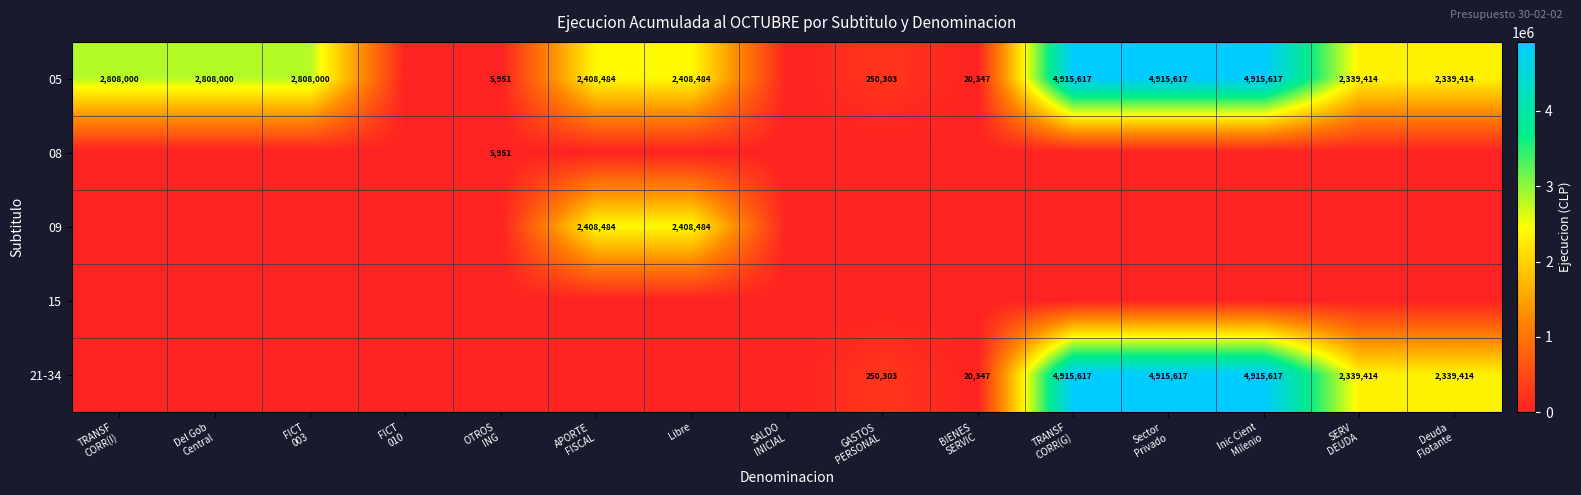

What is the difference between the maximum and minimum values in the 21-34 series?

4915617